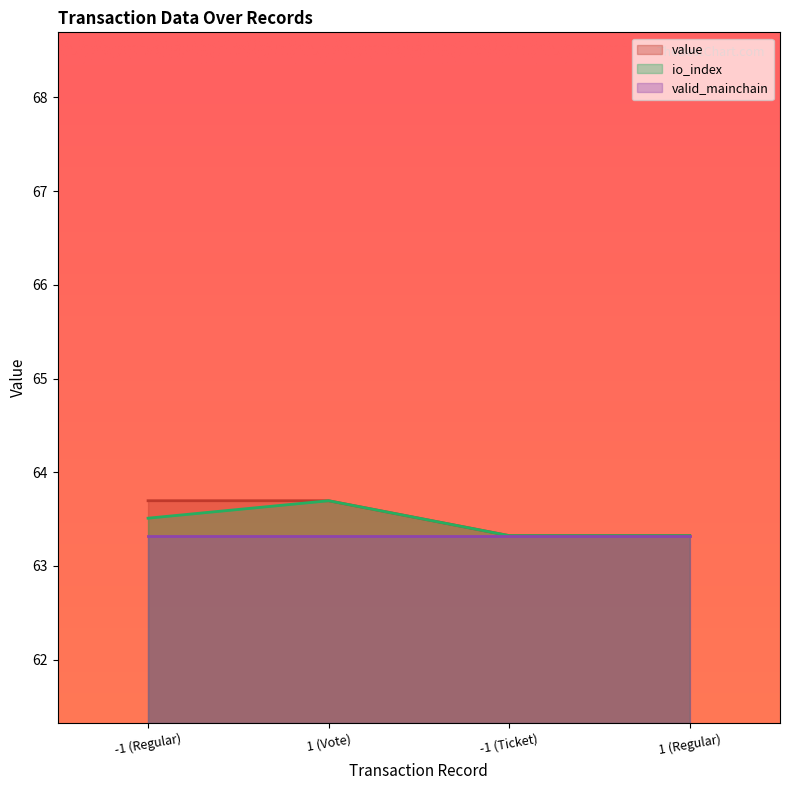

How many io_index values are between 63 and 64?

4